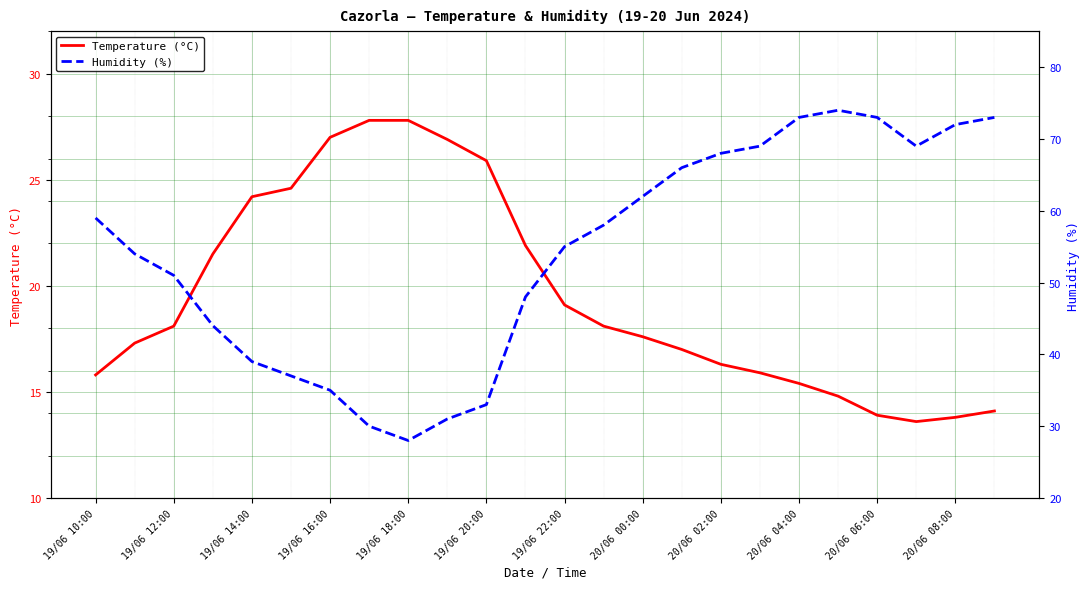

Where is Temperature (°C) nearest to the value 20?

19/06 22:00